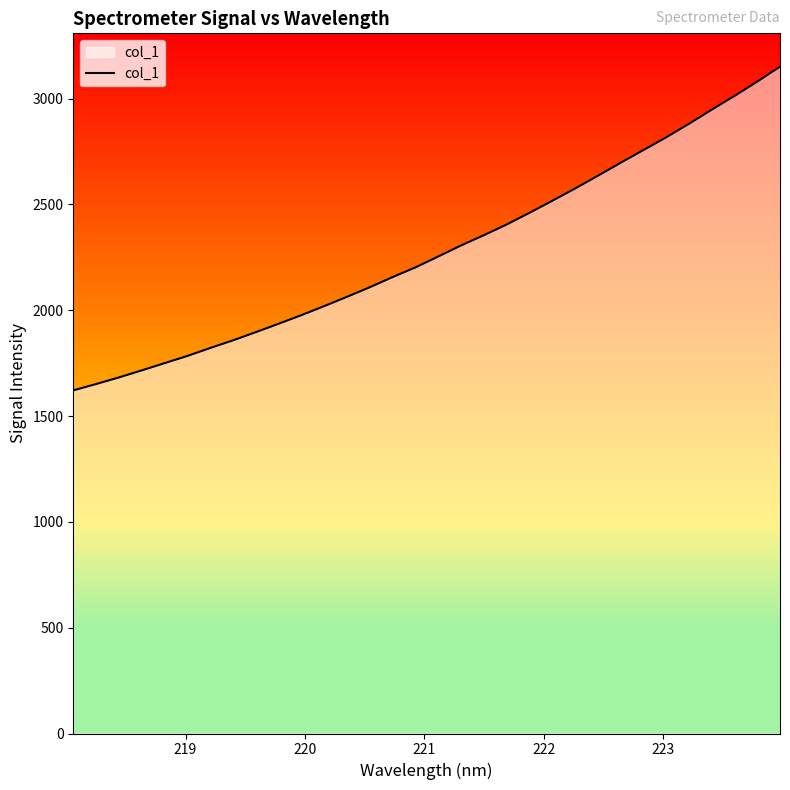

What is the minimum value shown in the chart?

1621.5